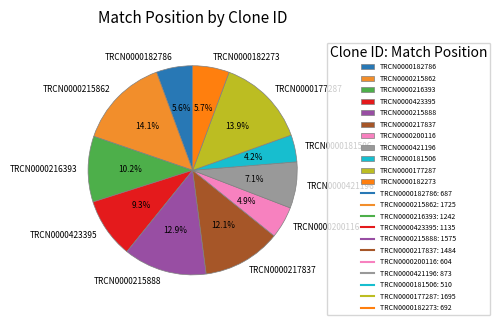

Which slice is the smallest?

TRCN0000181506